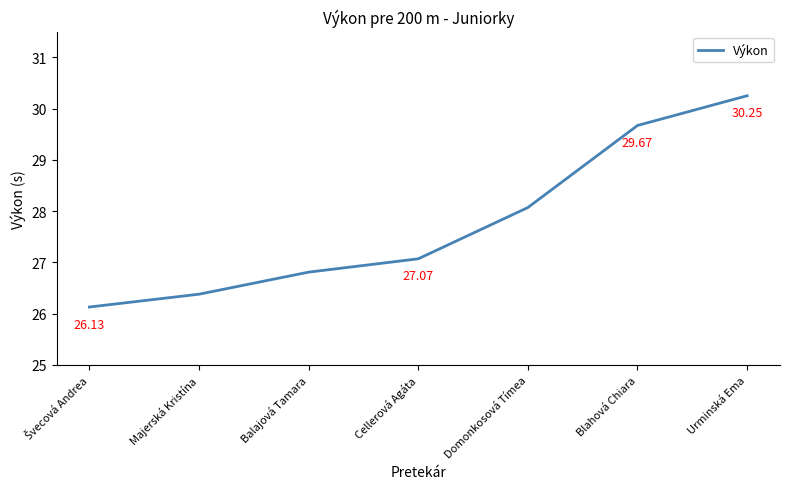

At which category does the chart reach its peak across all series?

Urminská Ema